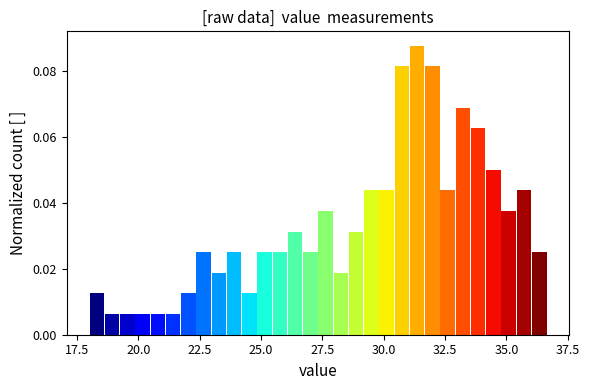

Read against the x-axis, roughly where is the centre of the tallest bar?

31.5